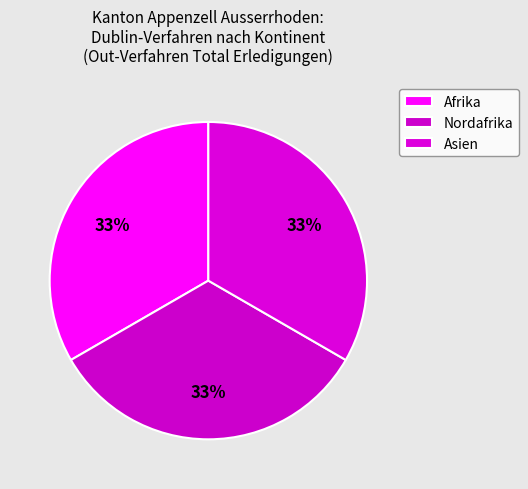

How many slices are in this pie chart?

3